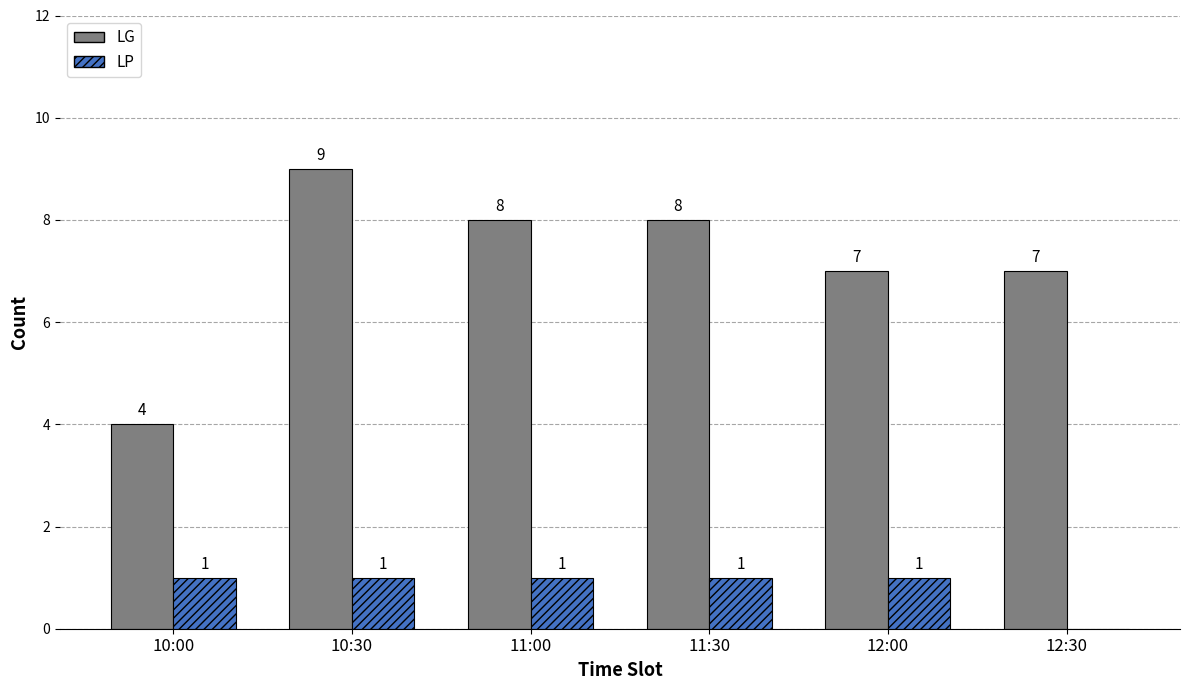

Which series changed the most between 12:00 and 12:30?

LP